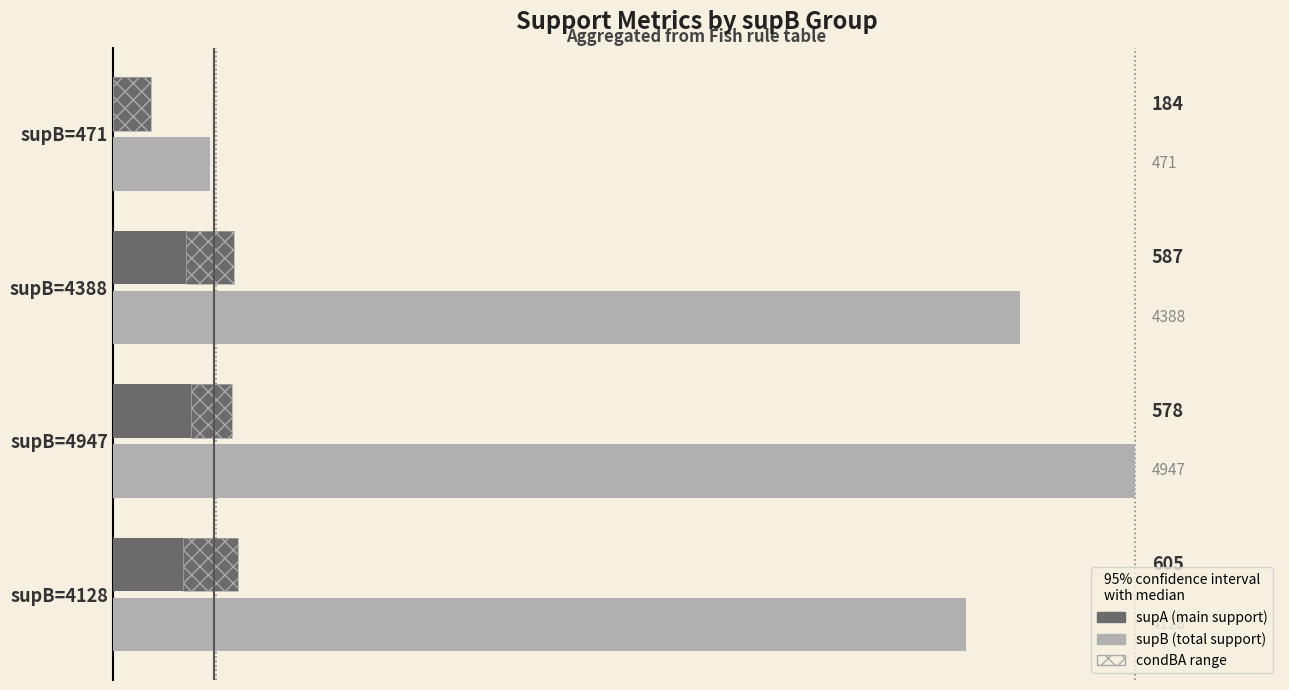

Rank the series by their maximum value, from highest to lowest.

supB, supA